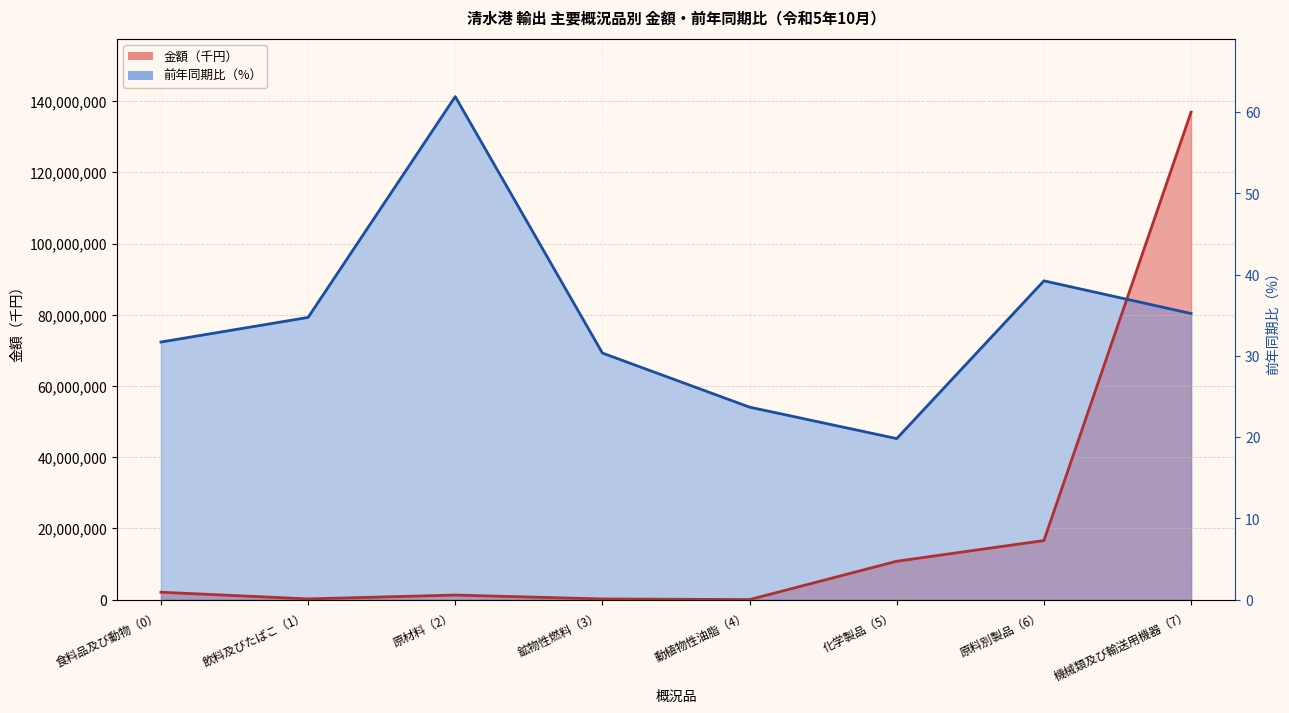

Which series has the largest range (max minus min)?

金額（千円）